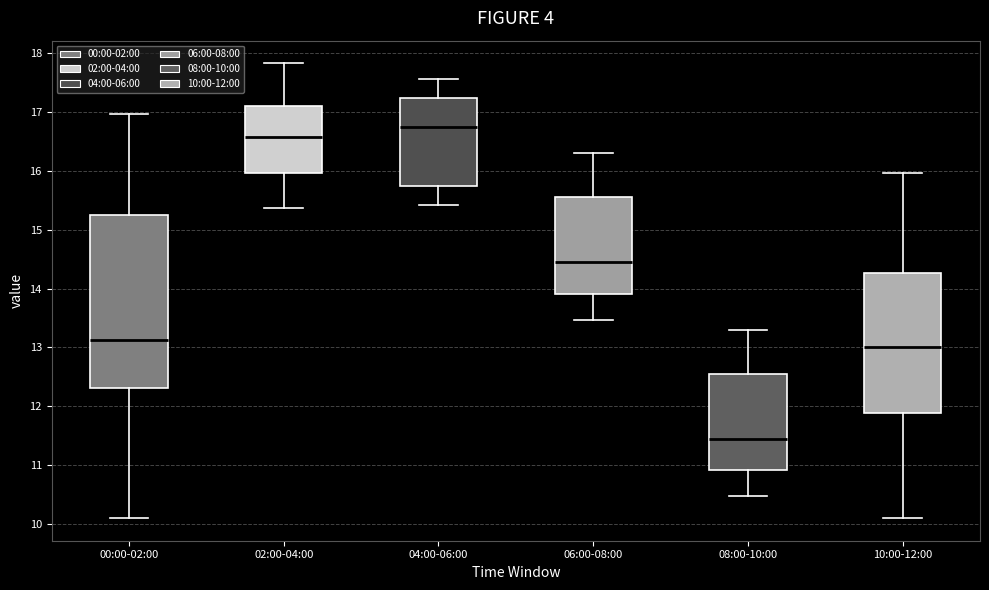

Reading left to right, read every box against the y-axis: the position of its median line, the range the box covers, and the ends of its whiskers. The values are not printed on the chart, so give them approximately, as read against the axis.

00:00-02:00: median 13.1, box 12.3 to 15.3, whiskers 10.1 to 17.0
02:00-04:00: median 16.6, box 16.0 to 17.1, whiskers 15.4 to 17.8
04:00-06:00: median 16.8, box 15.8 to 17.2, whiskers 15.4 to 17.6
06:00-08:00: median 14.5, box 13.9 to 15.6, whiskers 13.5 to 16.3
08:00-10:00: median 11.5, box 10.9 to 12.6, whiskers 10.5 to 13.3
10:00-12:00: median 13.0, box 11.9 to 14.3, whiskers 10.1 to 16.0